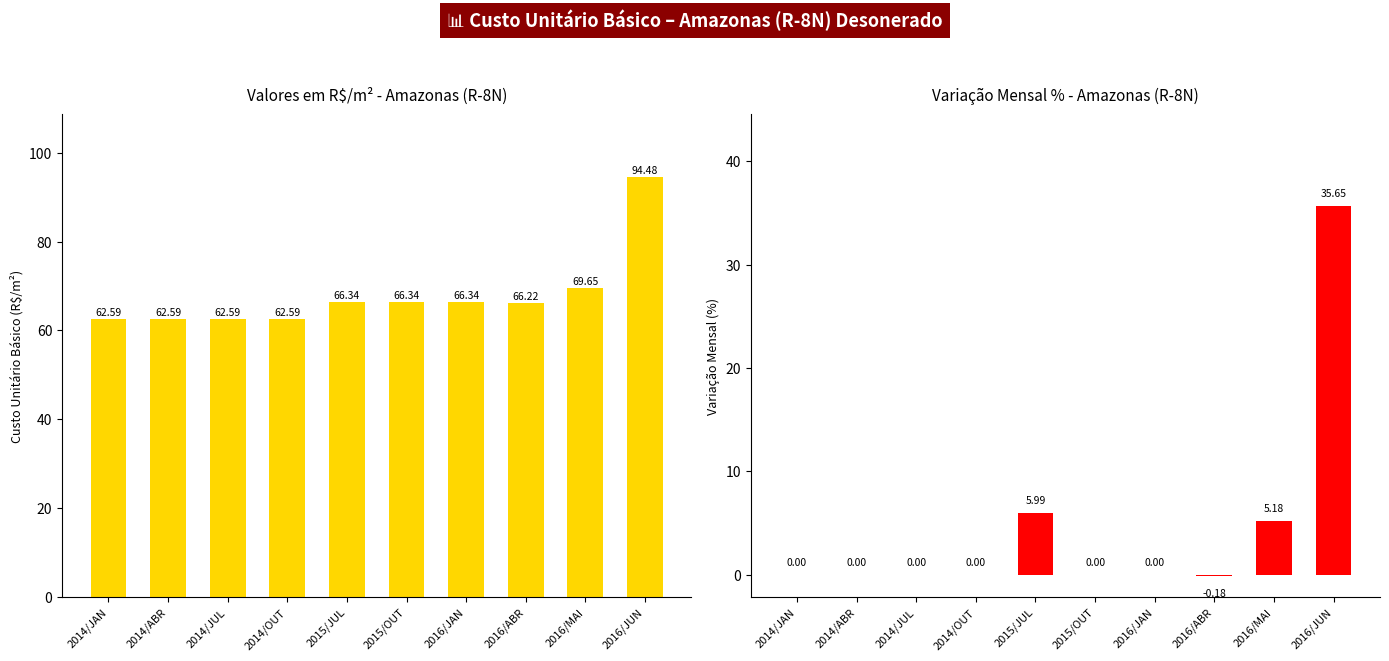

Which has a higher value, 2016/MAI or 2014/JAN?

2016/MAI